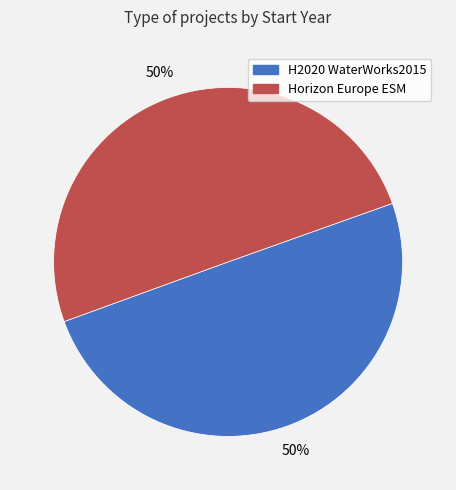

Combined, do Horizon Europe ESM and H2020 WaterWorks2015 account for over 50%?

Yes